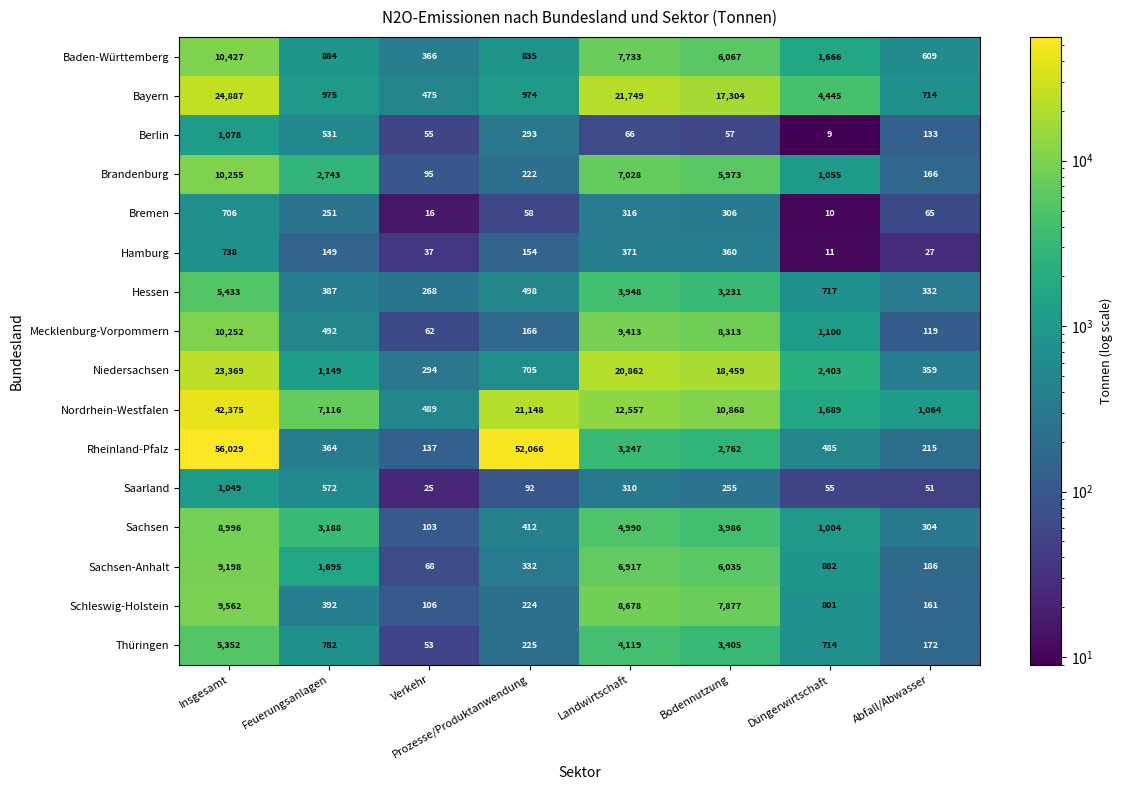

Where is Nordrhein-Westfalen nearest to the value 21432?

Prozesse/Produktanwendung